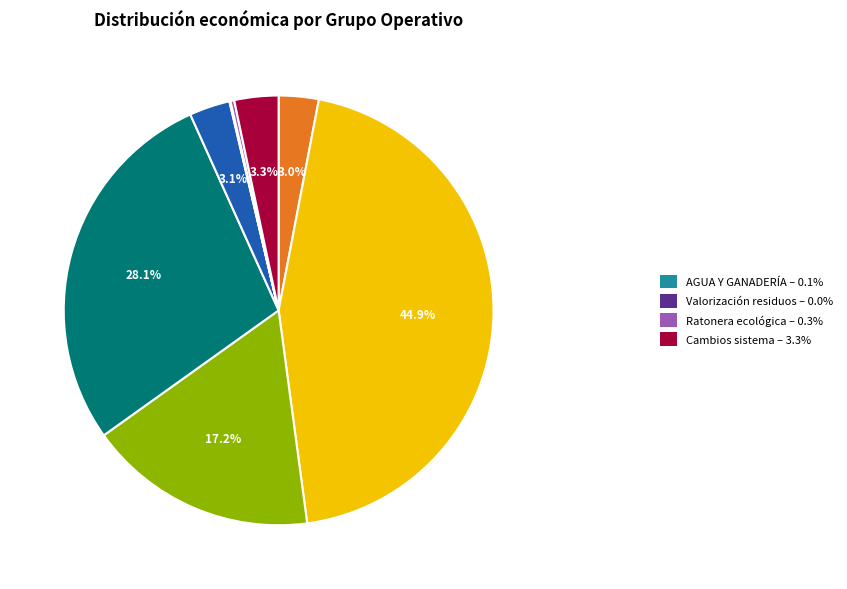

Does any single category account for the majority?

No